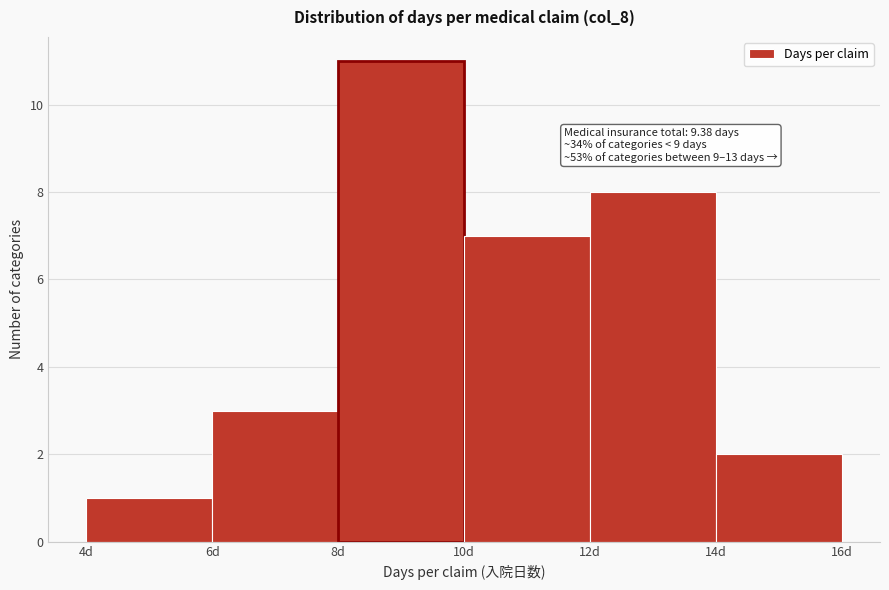

Over which range of the x-axis is the bar tallest?

8 to 10